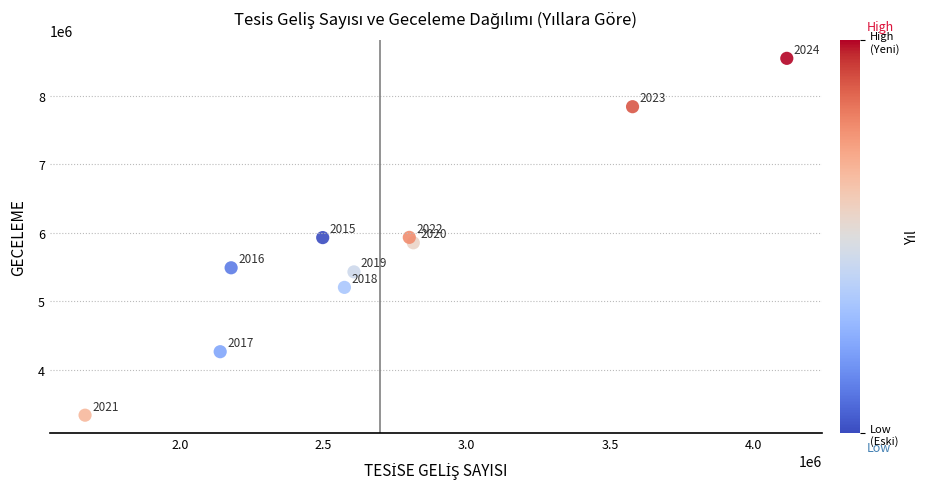

What is the range of X values (max minus min)?

2445378